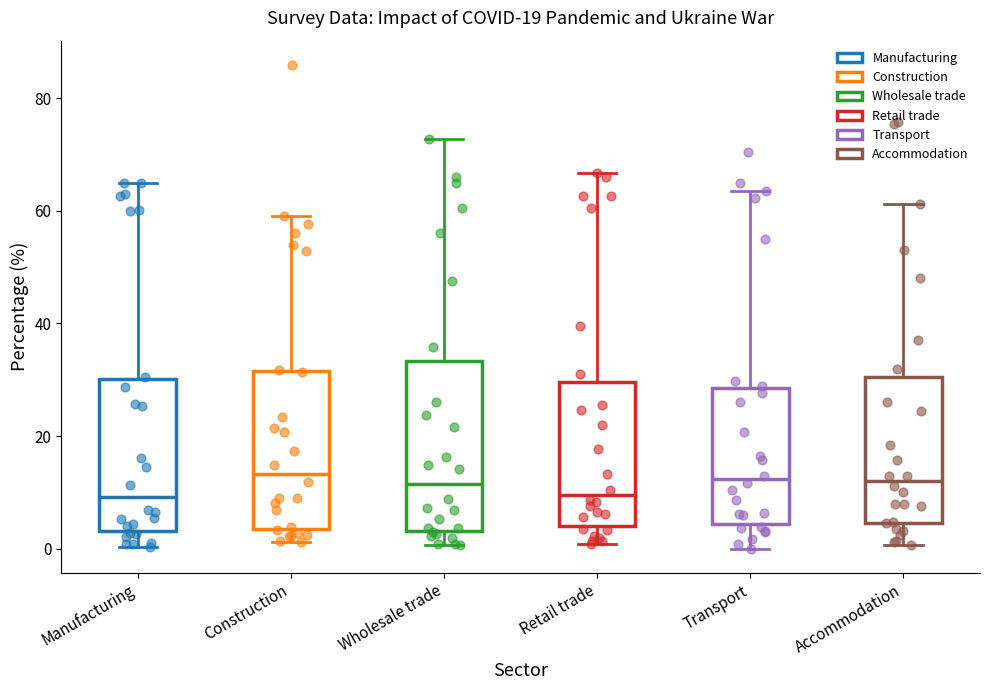

Reading left to right, read every box against the y-axis: the position of its median line, the range the box covers, and the ends of its whiskers. The values are not printed on the chart, so give them approximately, as read against the axis.

Manufacturing: median 10, box 4 to 30, whiskers 0 to 66
Construction: median 14, box 4 to 32, whiskers 2 to 60
Wholesale trade: median 12, box 4 to 34, whiskers 0 to 72
Retail trade: median 10, box 4 to 30, whiskers 0 to 66
Transport: median 12, box 4 to 28, whiskers 0 to 64
Accommodation: median 12, box 4 to 30, whiskers 0 to 62